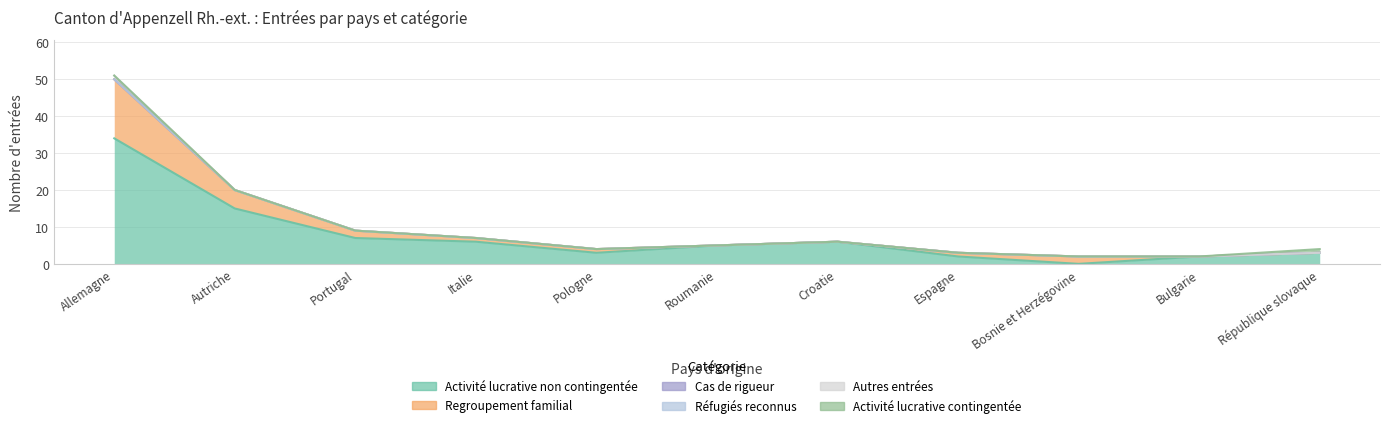

What are all the series names shown in the legend?

Activité lucrative non contingentée, Regroupement familial, Cas de rigueur, Réfugiés reconnus, Autres entrées, Activité lucrative contingentée